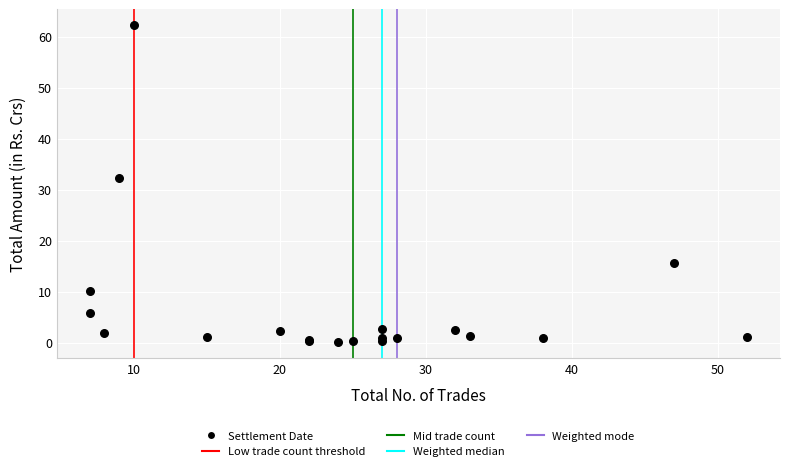

What Y value in the scatter plot is closest to 31?

32.4